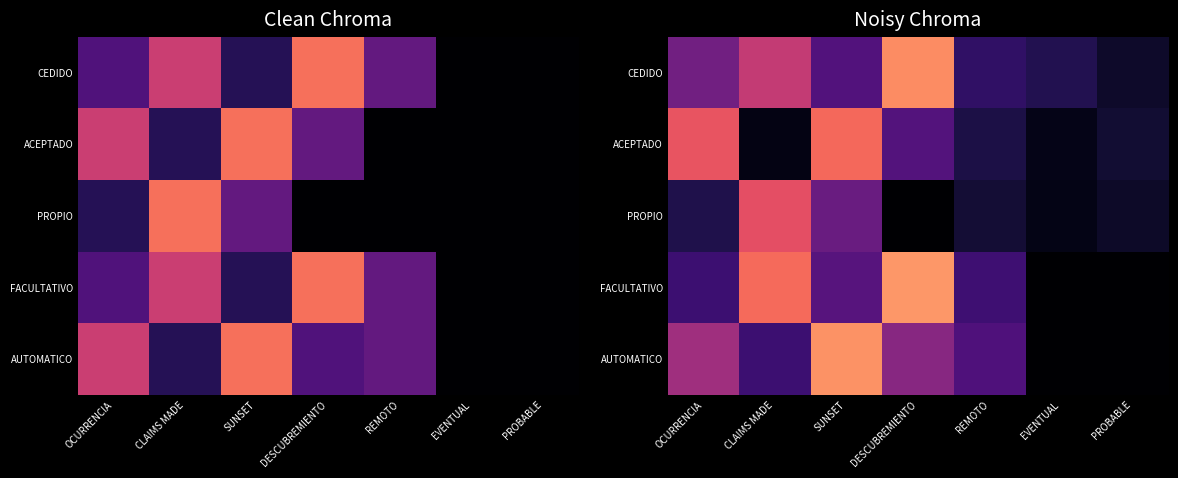

What is the difference between the PROPIO values at DESCUBREMIENTO and PROBABLE?

0.1